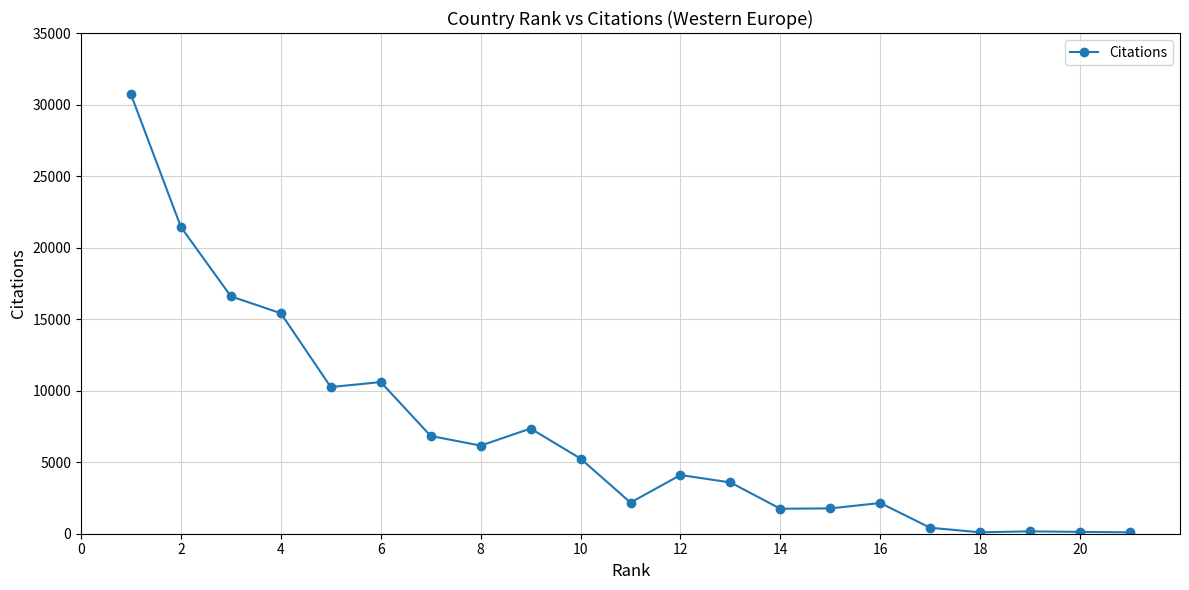

True or false: there are more than 2 points higher than both neighbors.

True